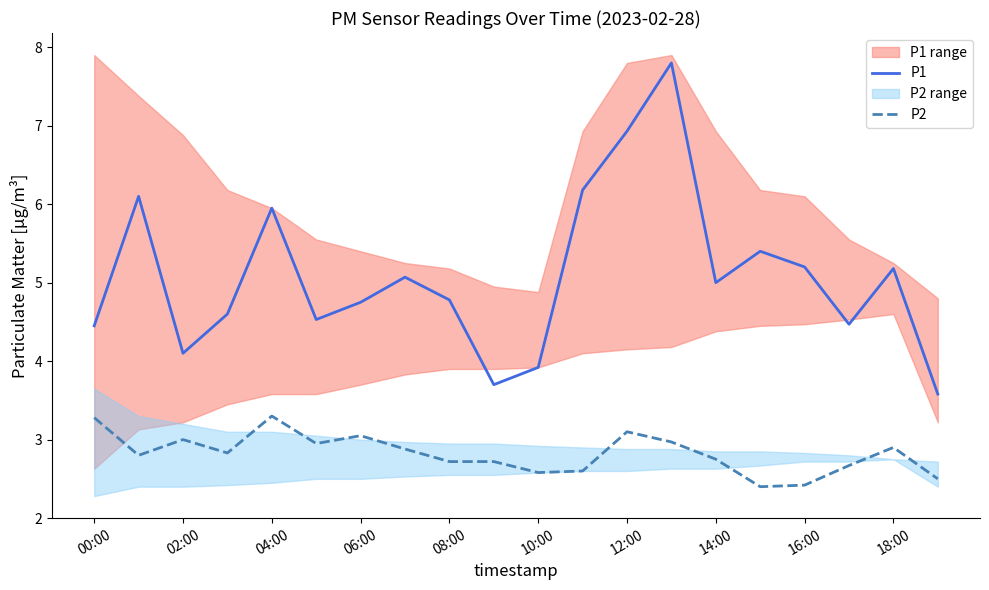

True or false: P2 has more than 1 interior local peaks.

True